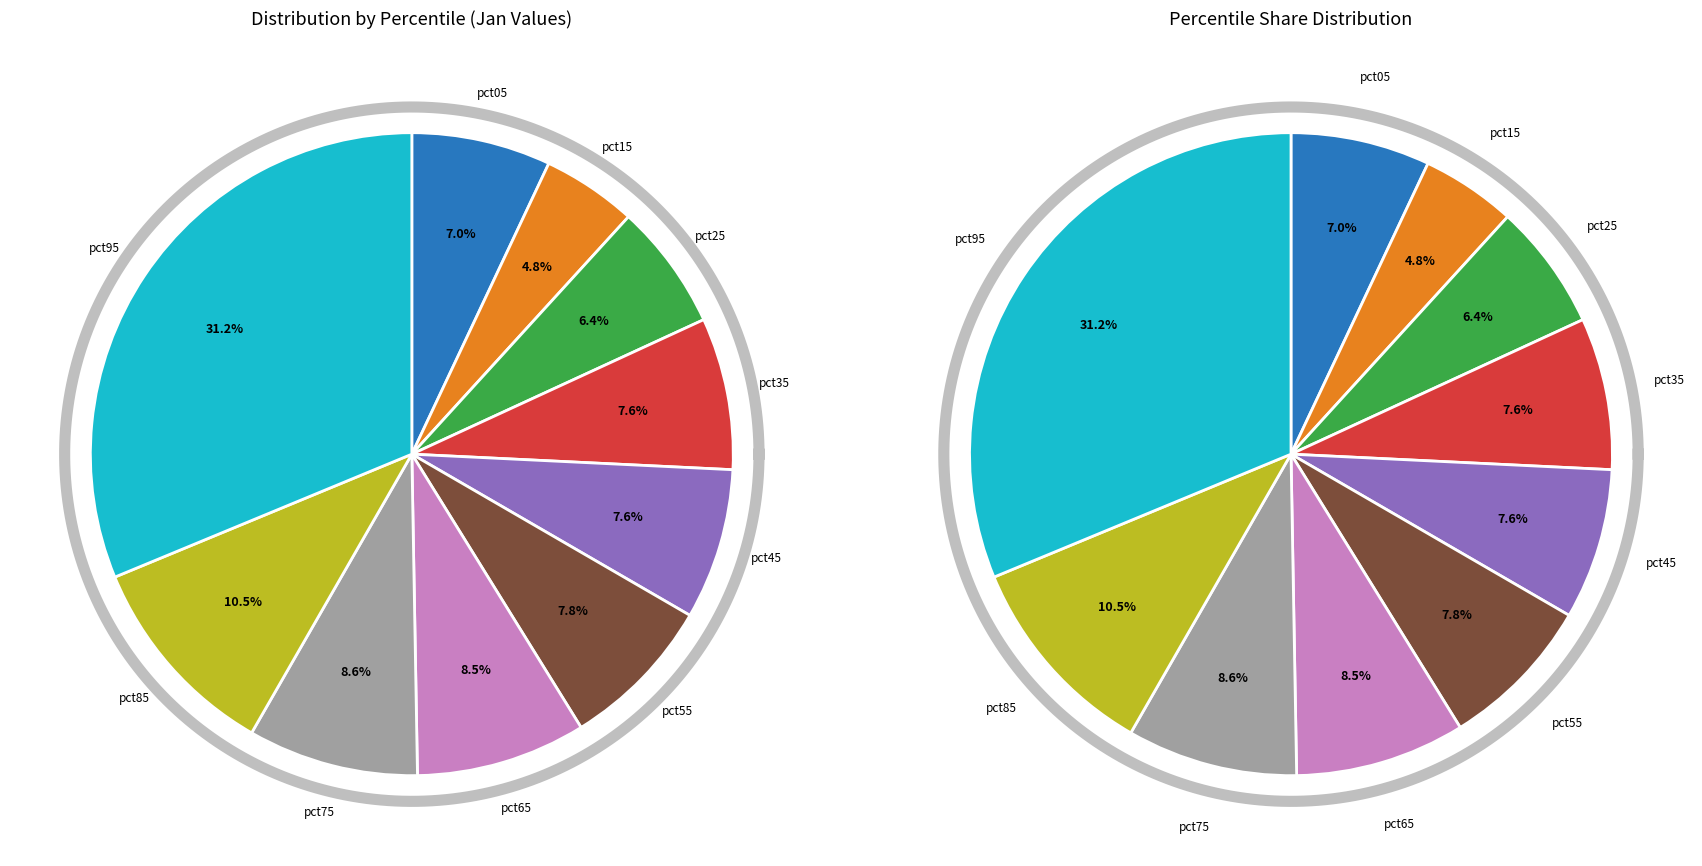

What percentage is the pct75 slice, to the nearest percent?

9%